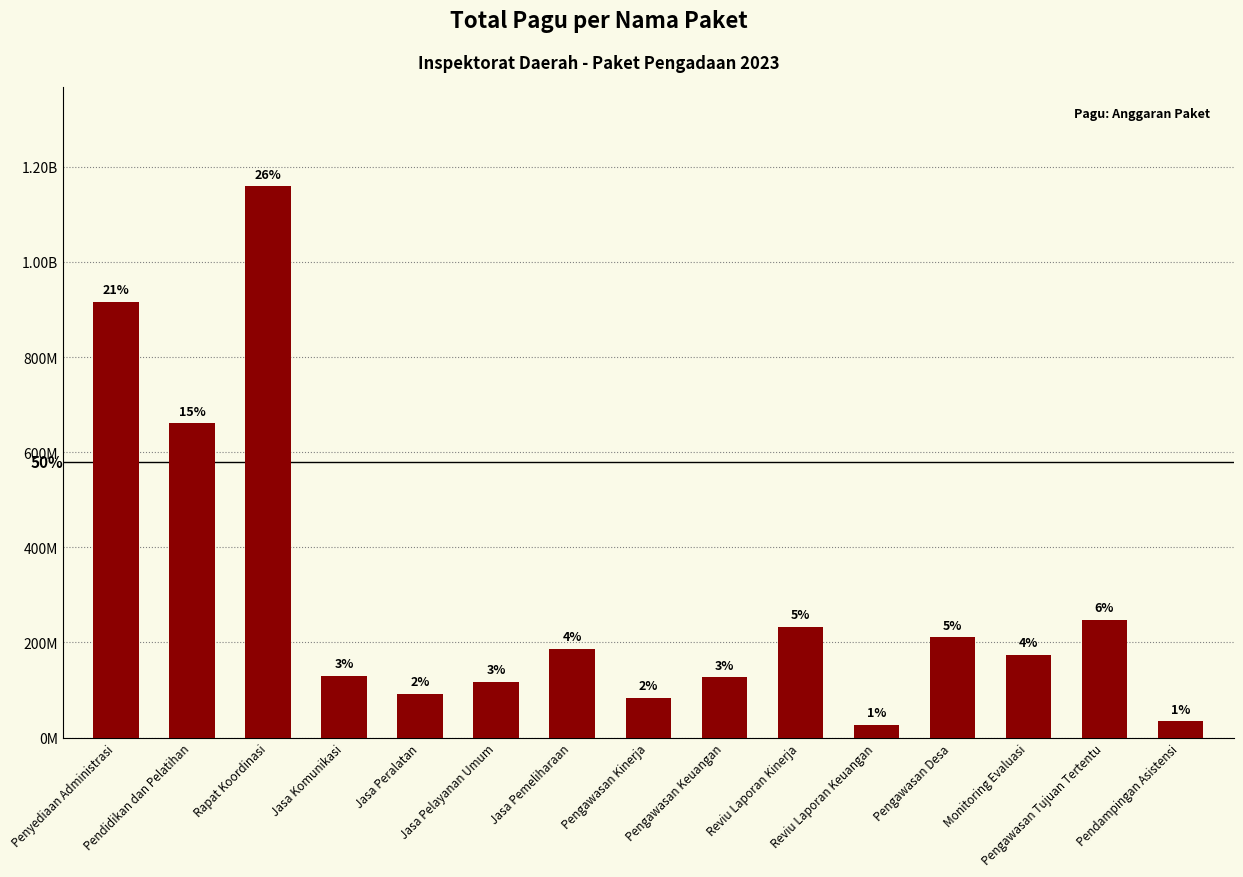

Is it true that the value at Jasa Komunikasi is 44021538?

False